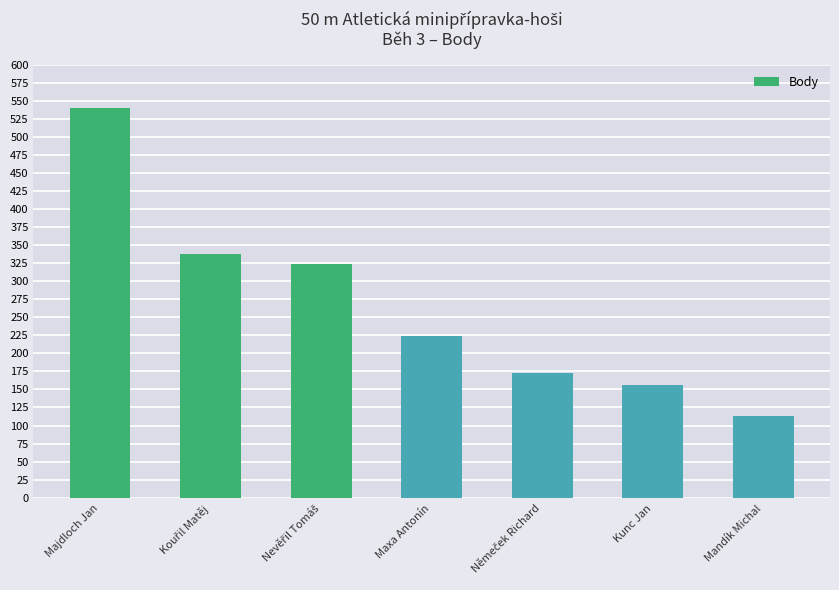

True or false: the data shows 254 at Kunc Jan.

False